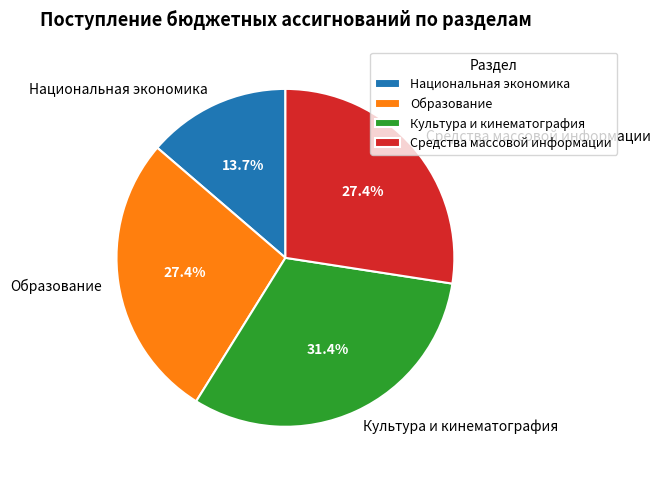

What is the total percentage of Образование and Национальная экономика?

41.1%